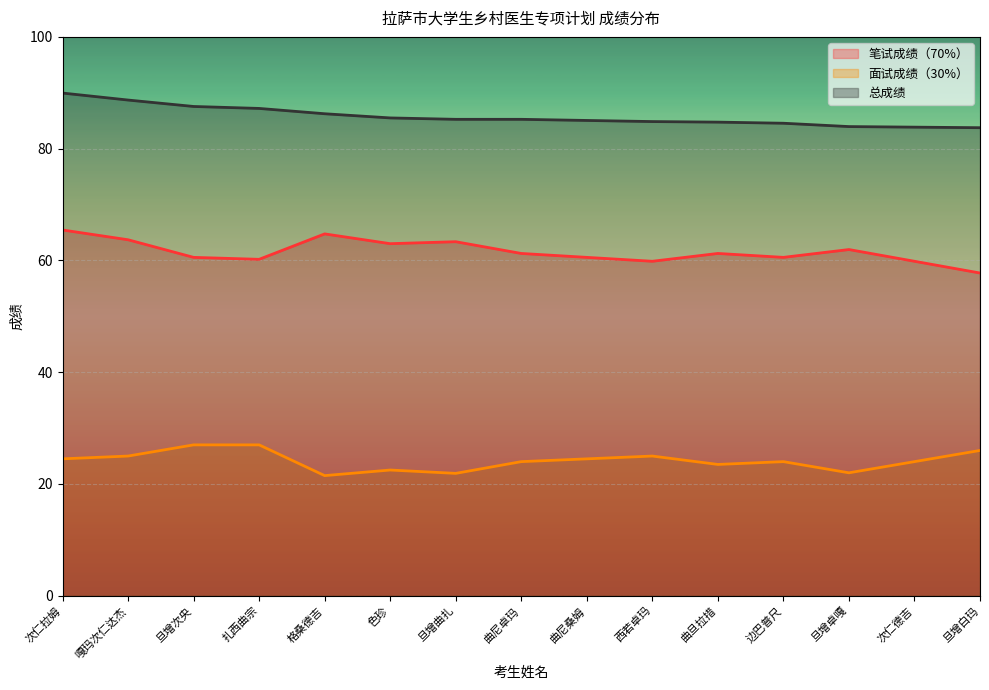

What is the total value across all series at 西若卓玛?

169.7